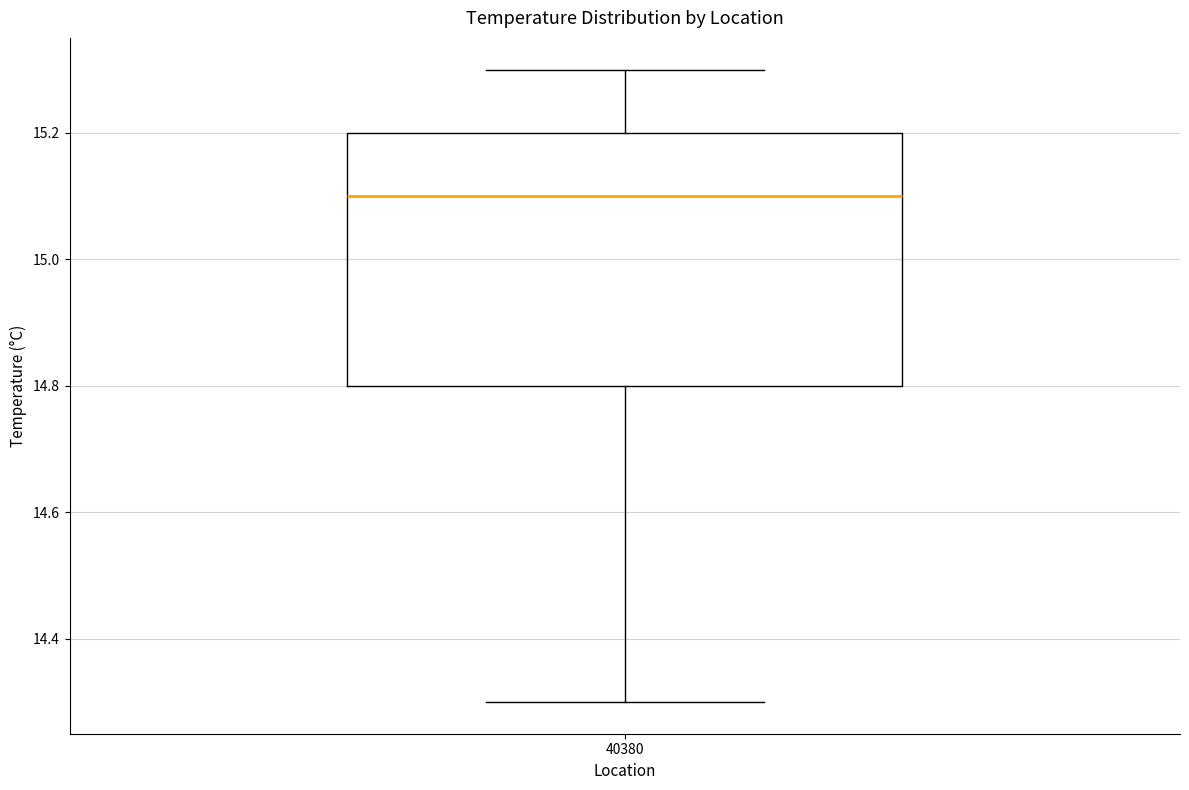

Read this box plot against the y-axis: the position of the median line, the range covered by the box, and the ends of both whiskers. The values are not printed on the chart, so give them approximately, as read against the axis.

median 15.1, box 14.8 to 15.2, whiskers 14.3 to 15.3